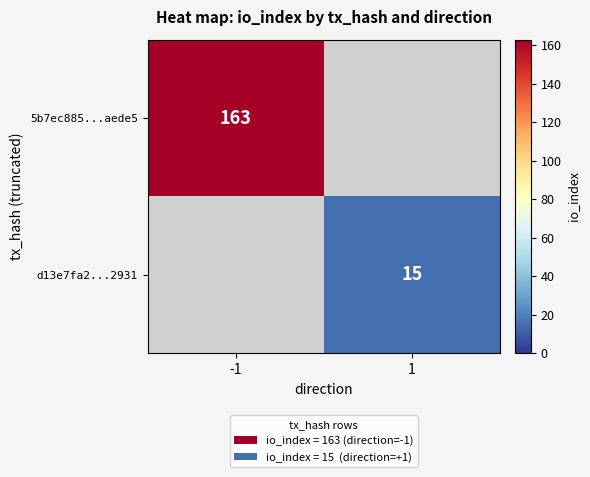

What is the minimum value shown in the chart?

15.0